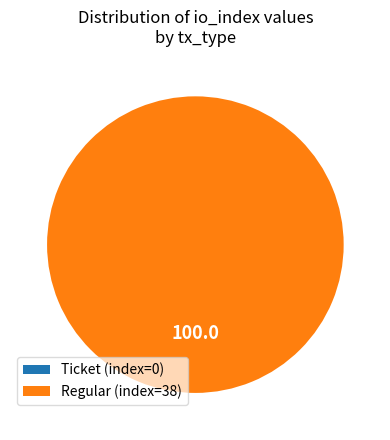

To the nearest percent, what is the difference between the largest and smallest slice percentages?

100%